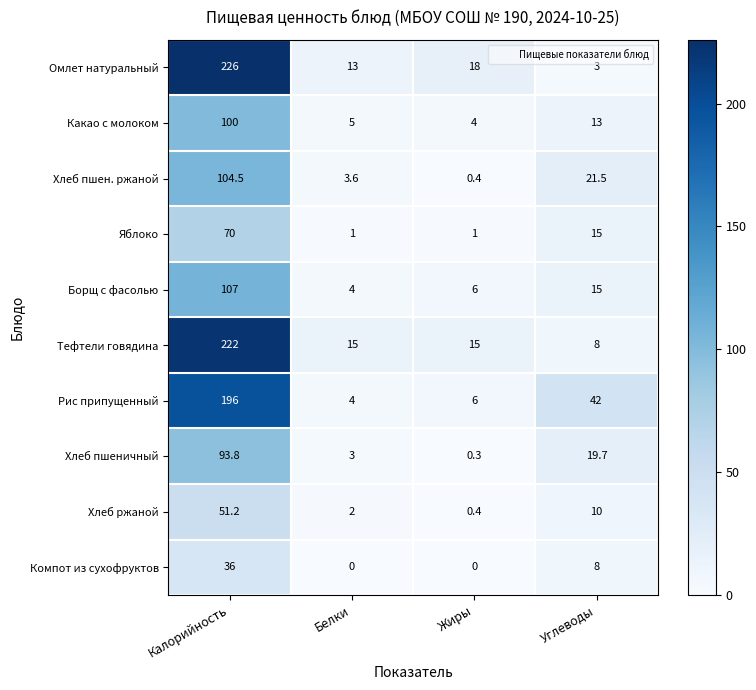

What is the difference between the Хлеб пшен. ржаной values at Белки and Калорийность?

100.9